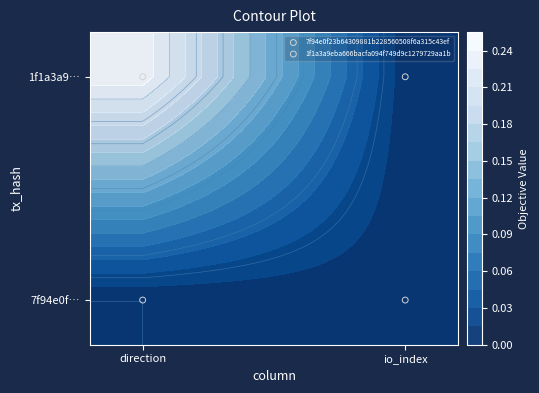

List the series in order of their peak value, highest first.

1f1a3a9eba666bacfa094f749d9c1279729aa1b, 7f94e0f23b64309881b228560508f6a315c43ef